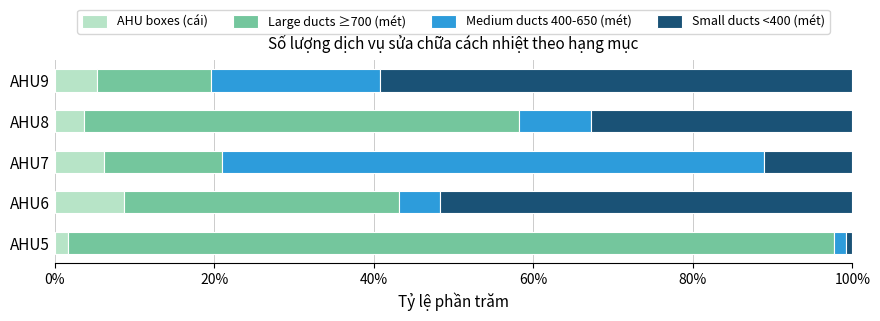

The AHU boxes (cái) series shows 8.6 at AHU6. True or false?

True